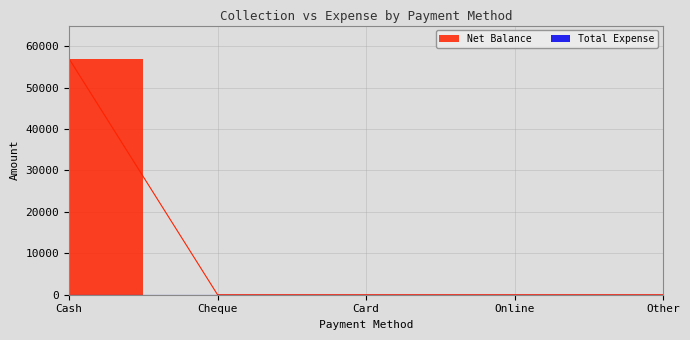

The chart shows a value of 37461 at Online. True or false?

False